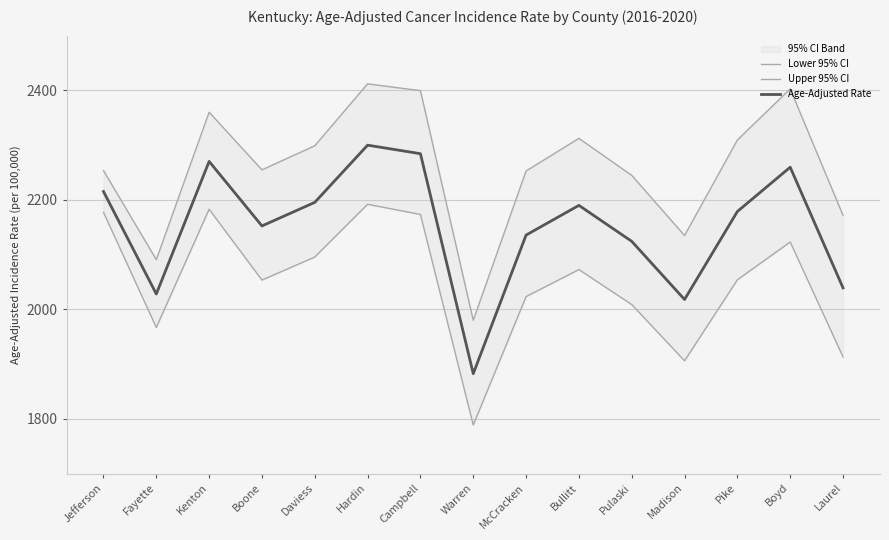

What is the total value across all series at Laurel?

6123.9